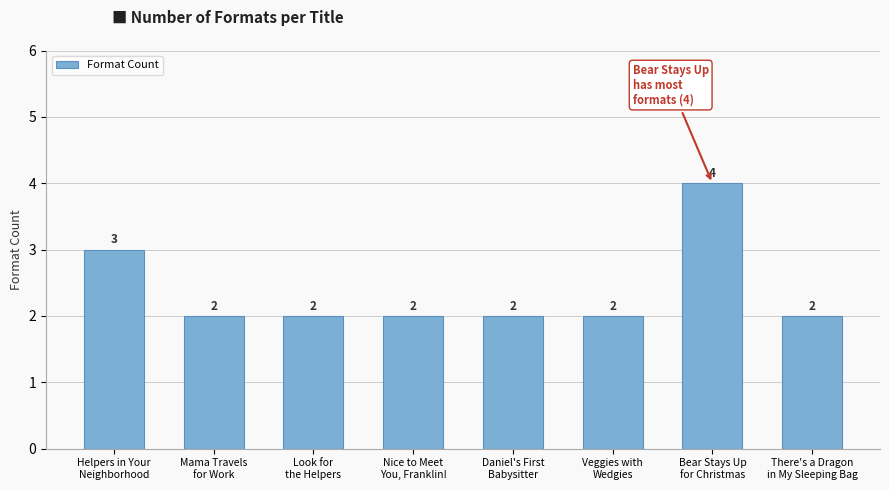

Count the values in the range 2 to 3.

7